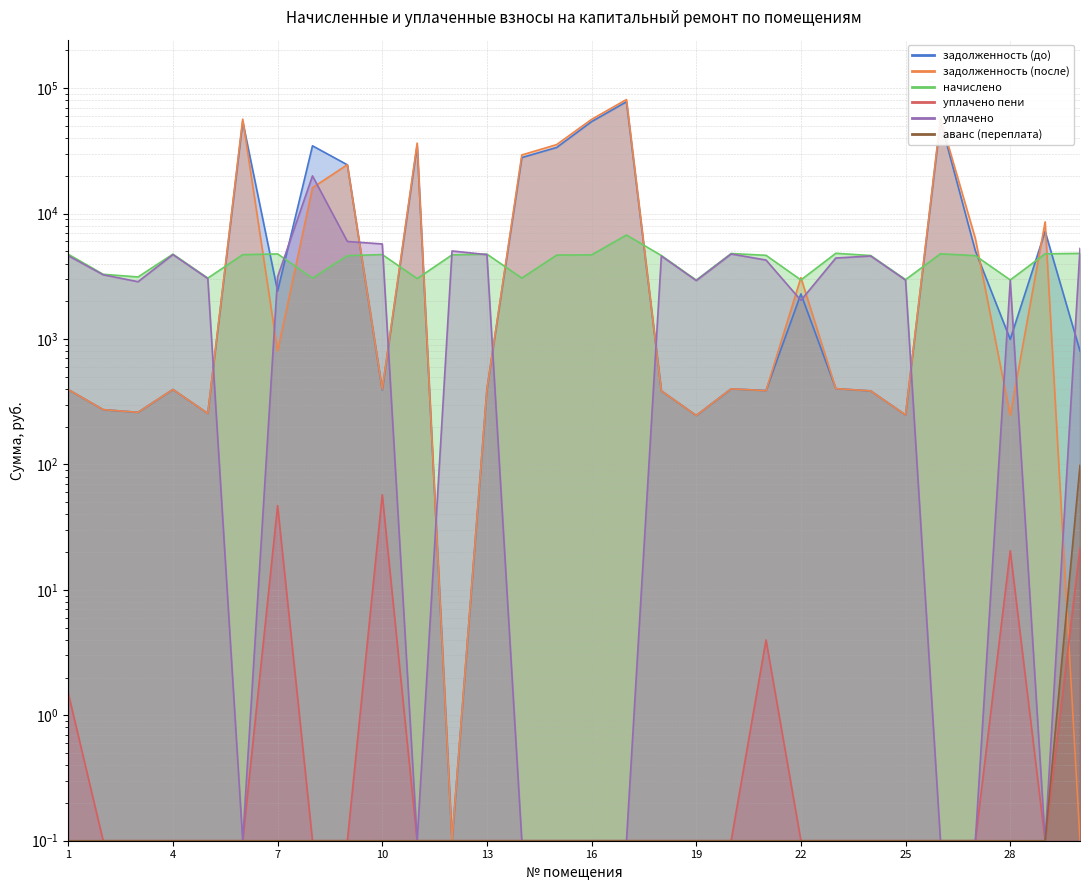

What is the difference between the maximum and second lowest values in the задолженность (до) series?

77770.2